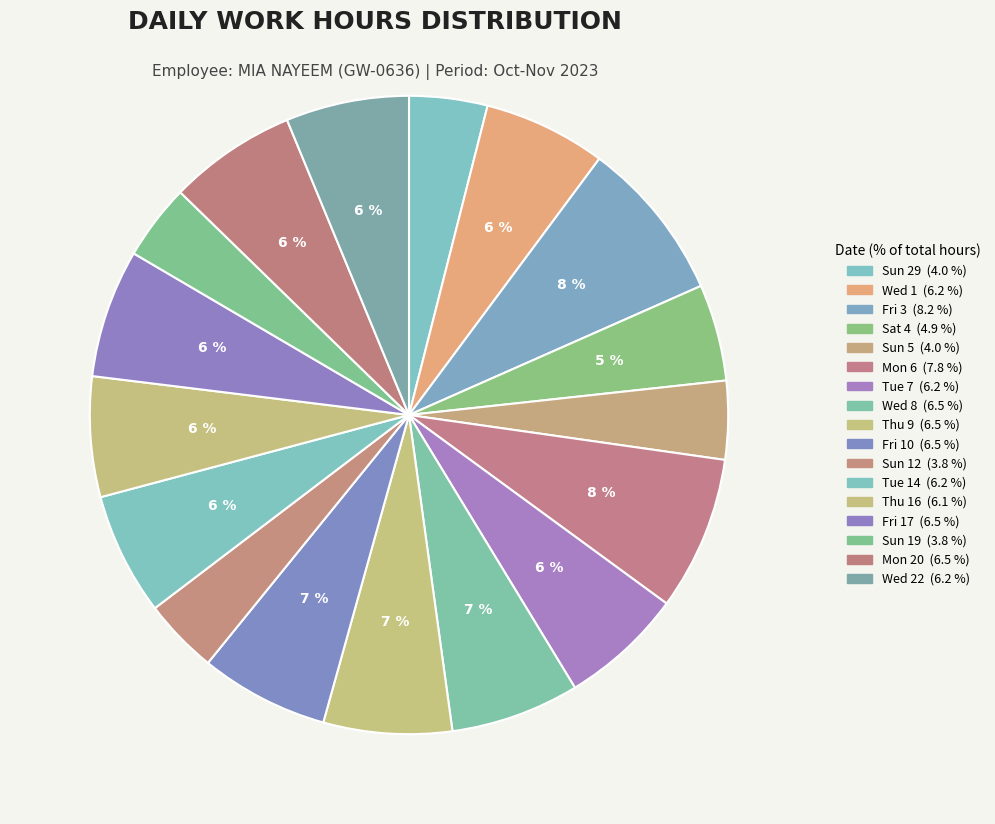

What is the smallest slice in the pie chart?

Sun 12